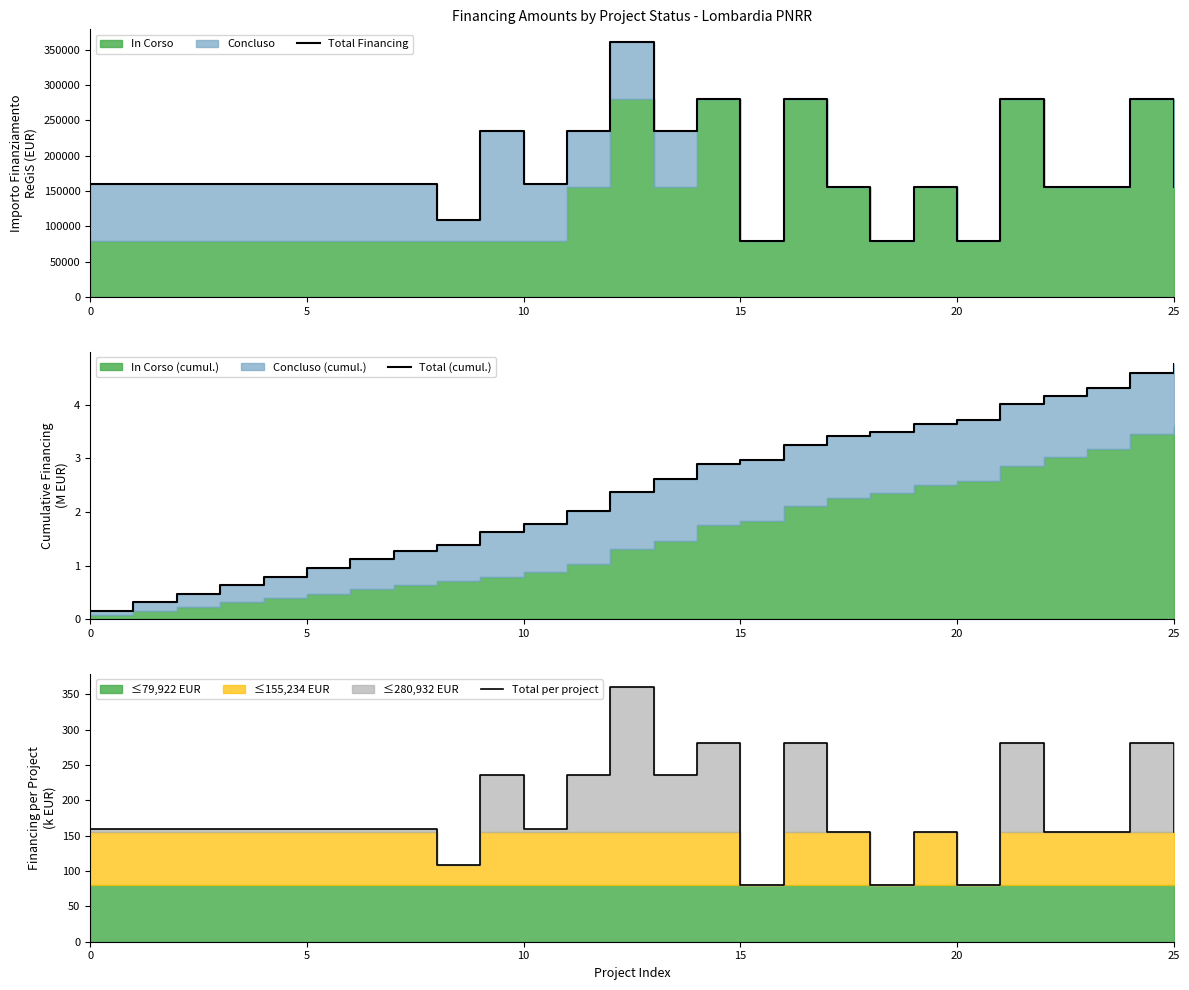

True or false: Total (cumul.) and Total per project cross at least once.

False